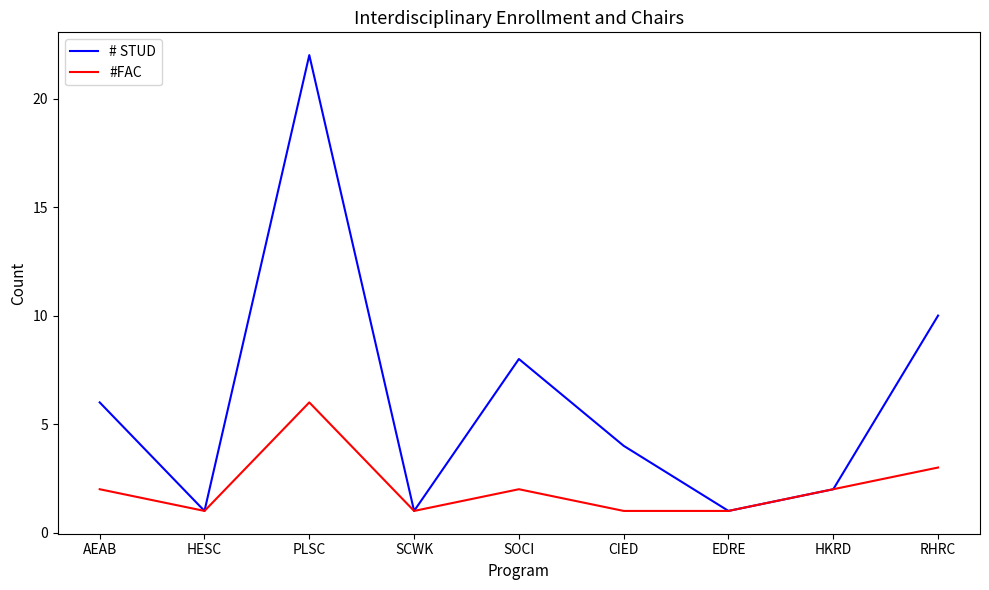

Does the chart display data point markers on the line(s)?

No